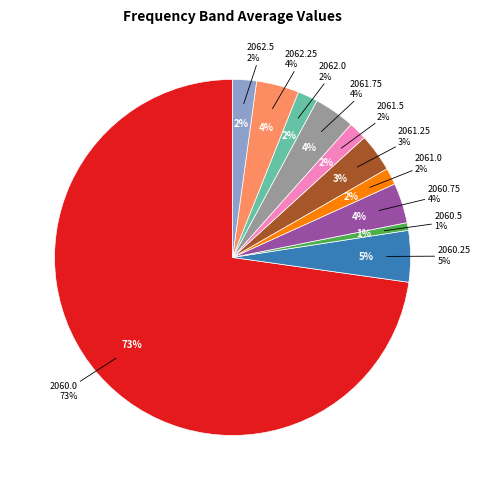

Is 2060.0 the majority of the pie?

Yes